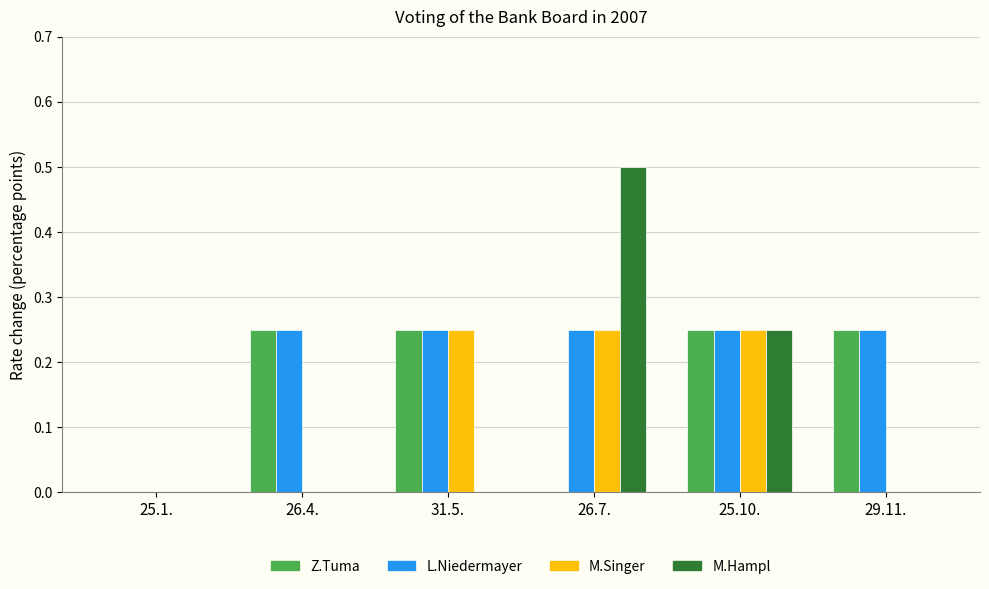

At which category does the chart reach its peak across all series?

26.7.